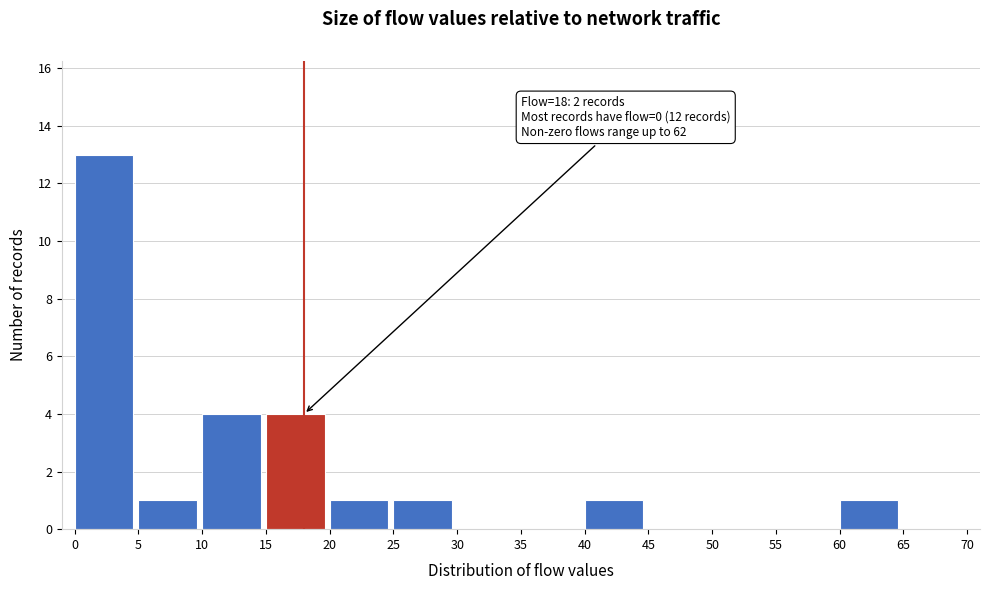

Which range on the x-axis has the tallest bar?

0 to 5